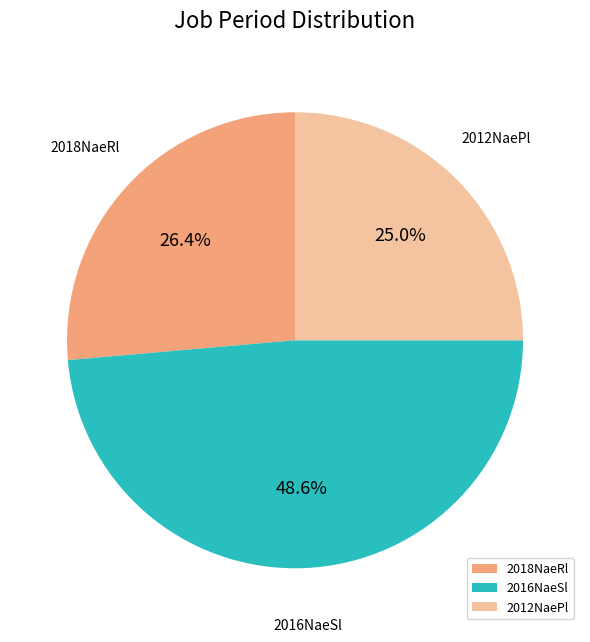

How much of the chart is everything except 2016NaeSl?

51.4%